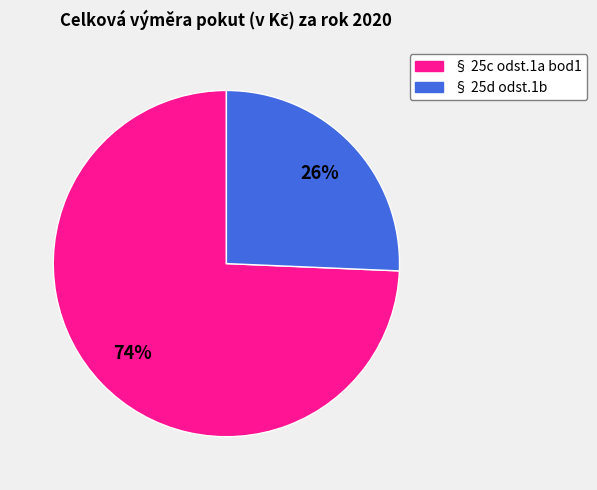

Count the number of slices in the pie.

2